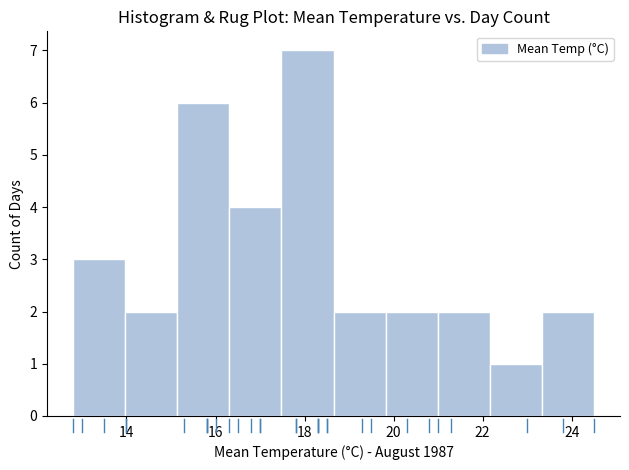

Over which range of the x-axis is the bar tallest?

17.4 to 18.6